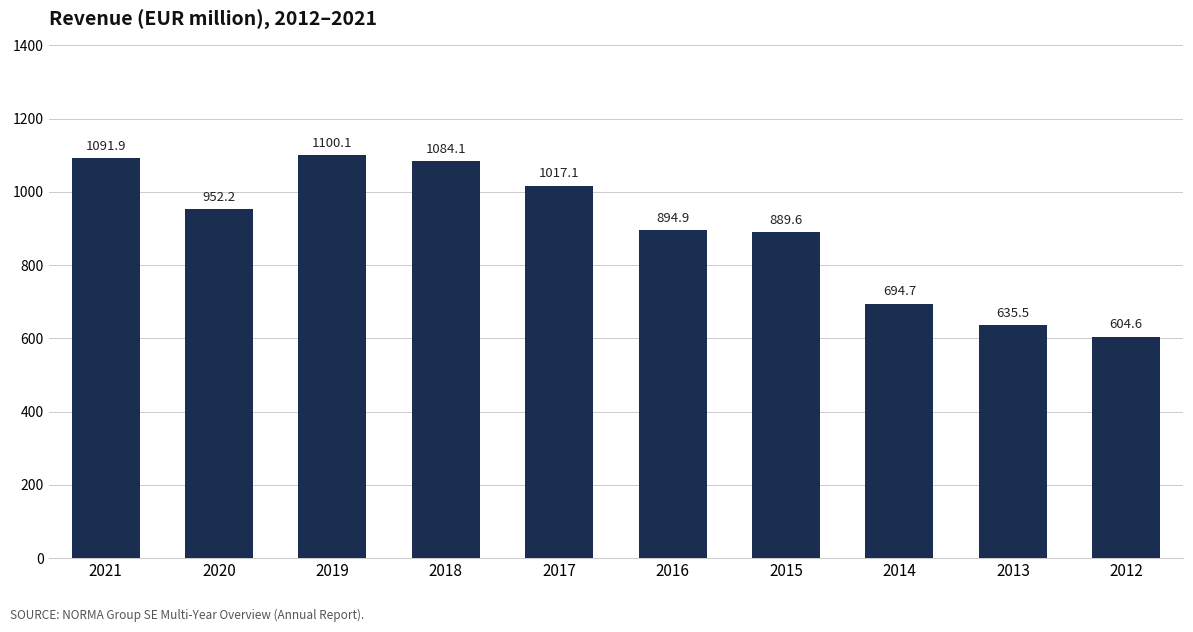

Are the bars grouped side by side (vs. stacked)?

No